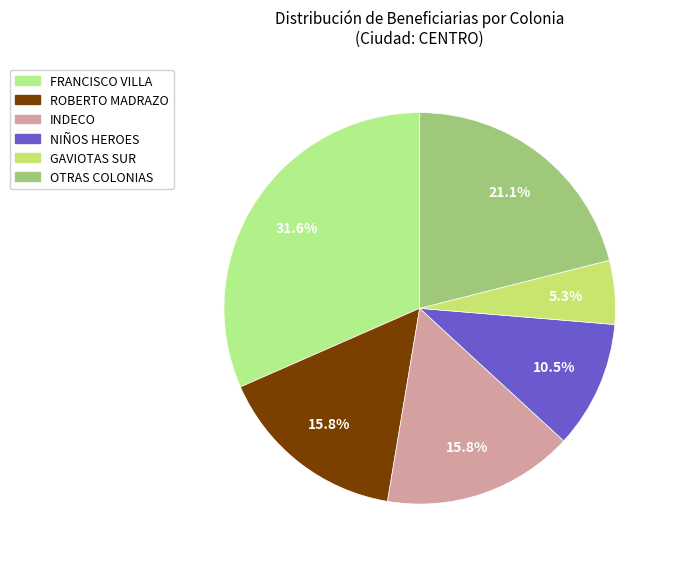

Count the number of slices in the pie.

6